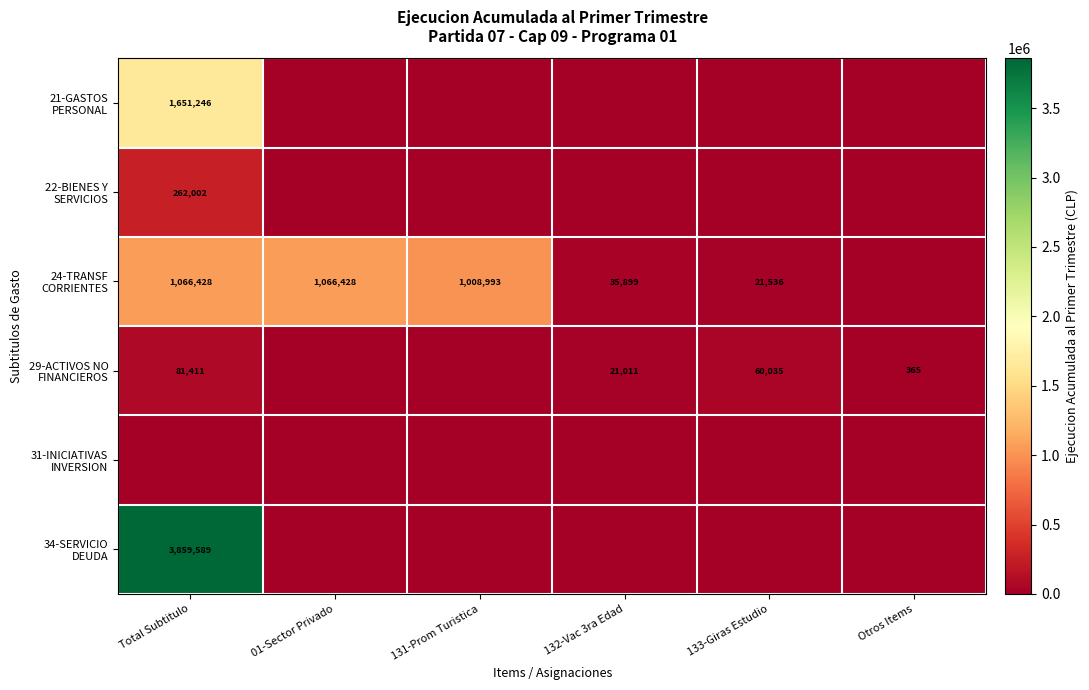

What is the difference between the 24-TRANSF CORRIENTES values at 132-Vac 3ra Edad and 01-Sector Privado?

1030529